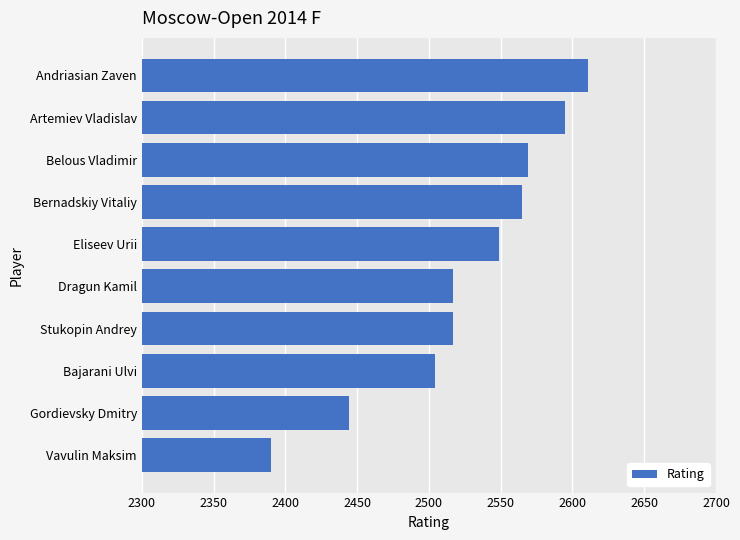

What is the maximum value shown in the chart?

2611